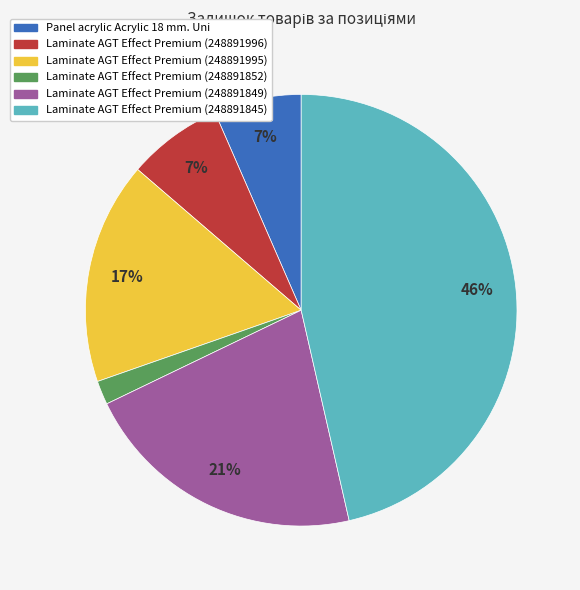

Is there any slice that represents more than half of the pie?

No